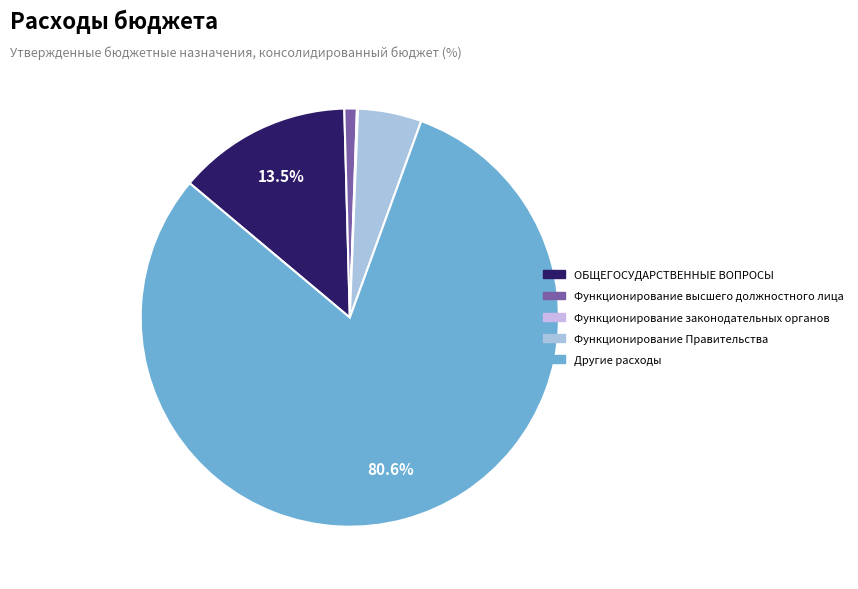

What is the total percentage of Функционирование Правительства and Функционирование высшего должностного лица?

5.9%